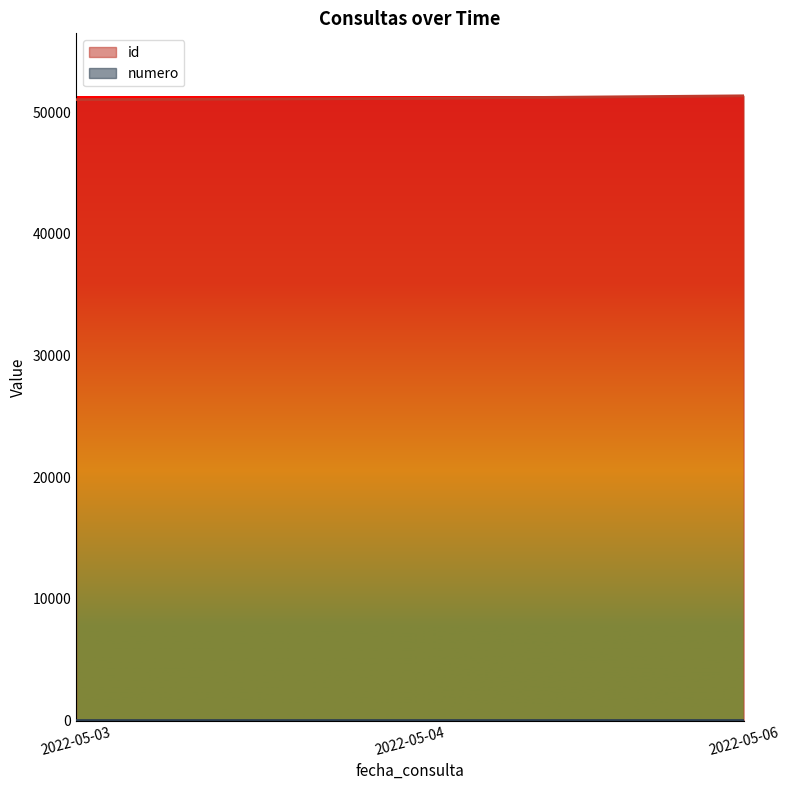

List the series in order of their overall mean, lowest first.

numero, id